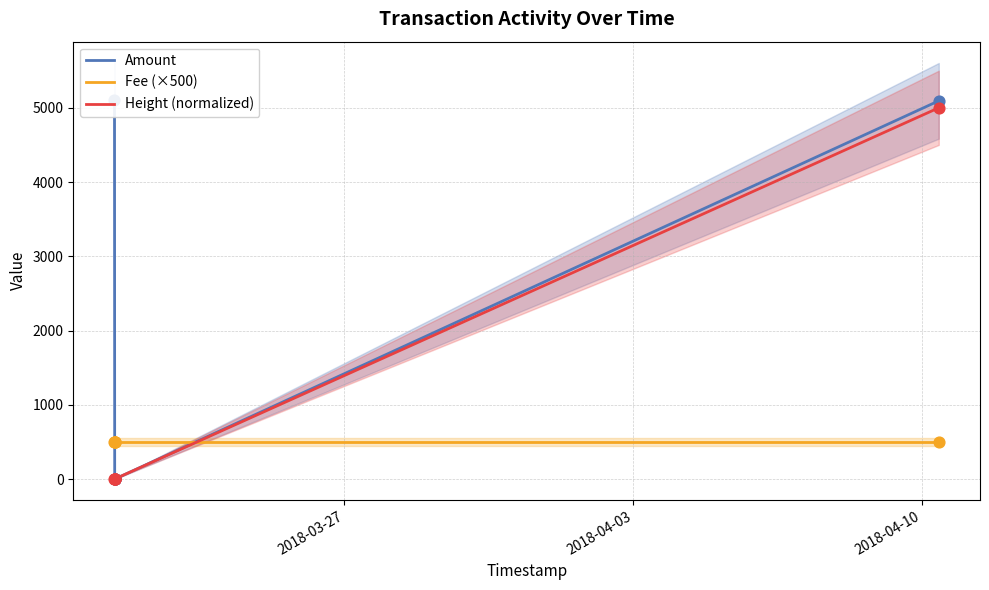

Which series reaches the maximum Y coordinate?

Amount